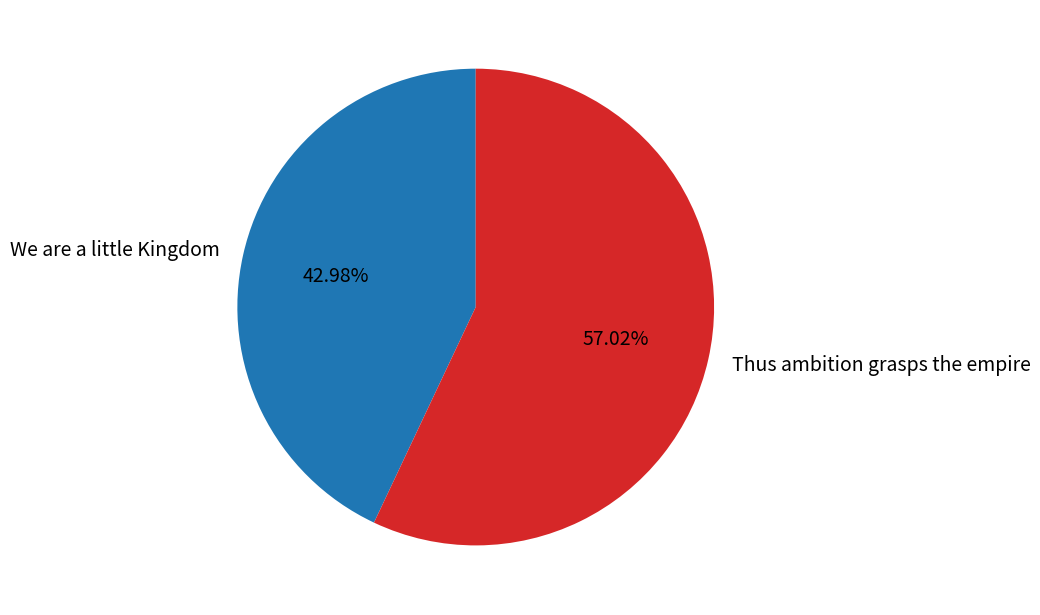

To the nearest percent, what is the difference between the We are a little Kingdom and Thus ambition grasps the empire slice percentages?

14%